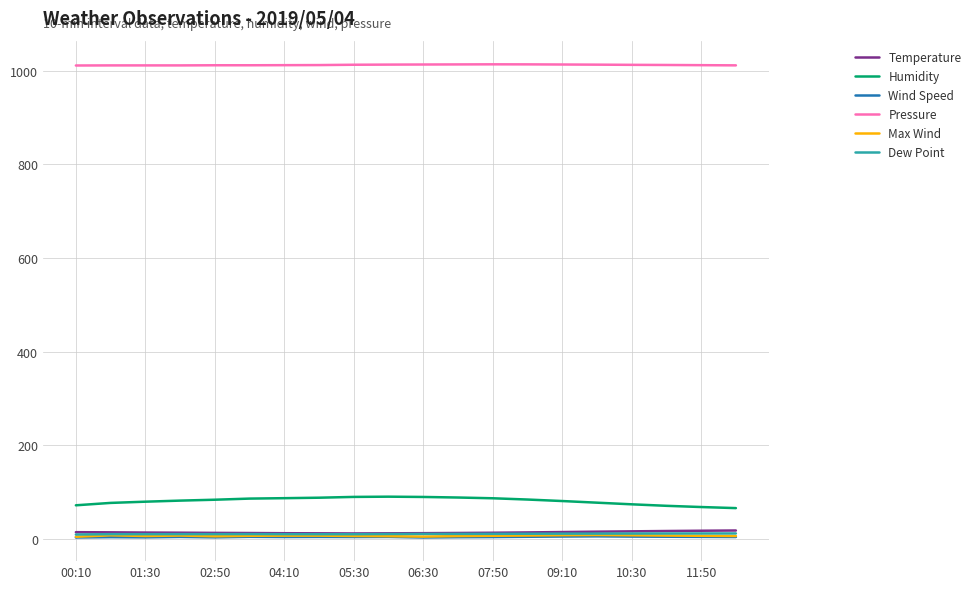

In Wind Speed, how many points are higher than both neighbors (excluding endpoints)?

6